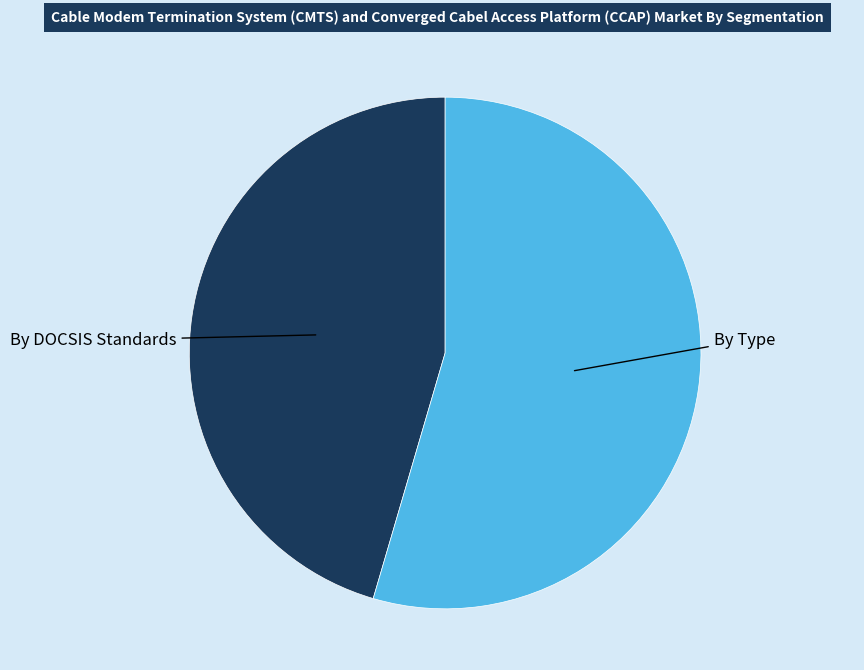

Is there a majority slice in this chart?

Yes